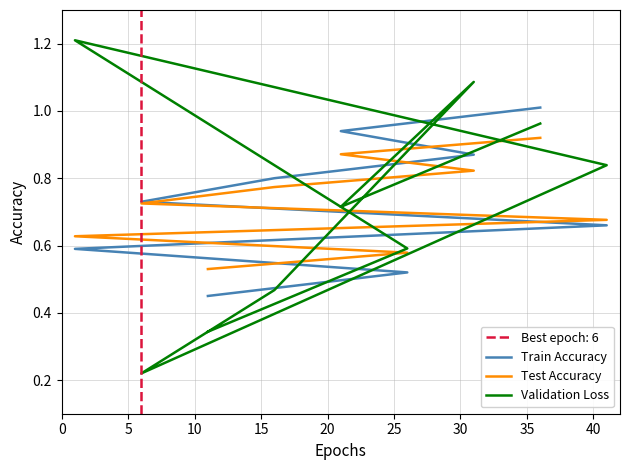

What is the minimum value shown in the chart?

0.2